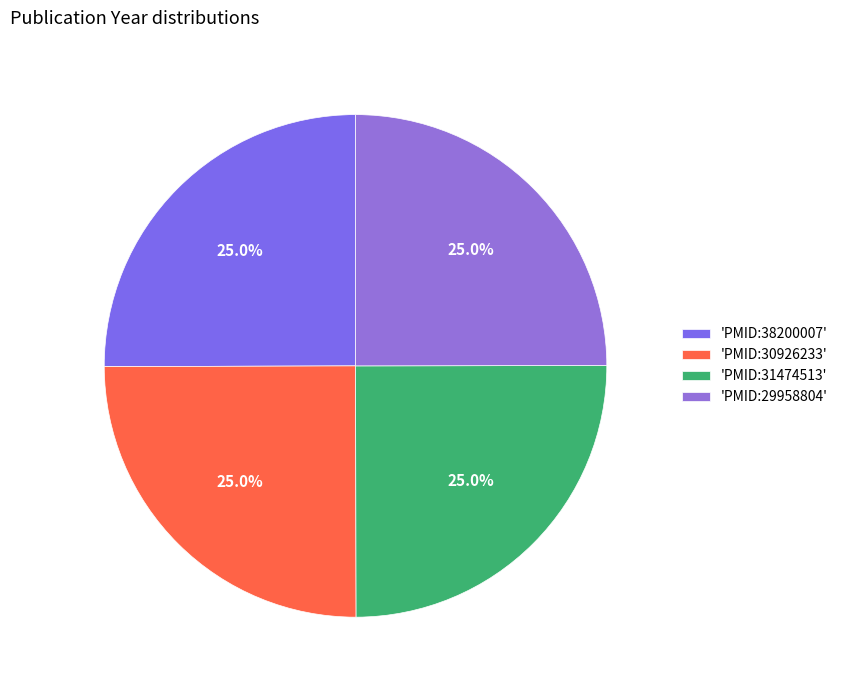

Which slice is the smallest?

PMID:29958804